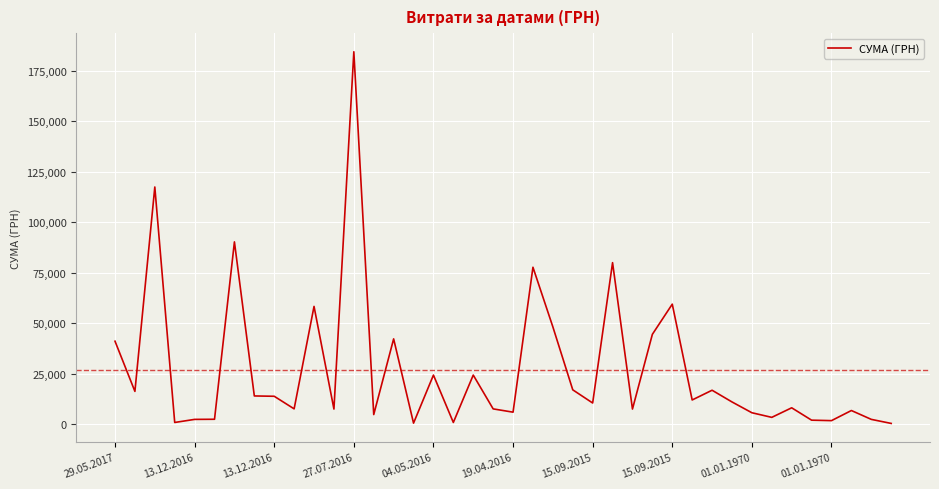

What is the difference between the maximum and minimum values?

184047.4